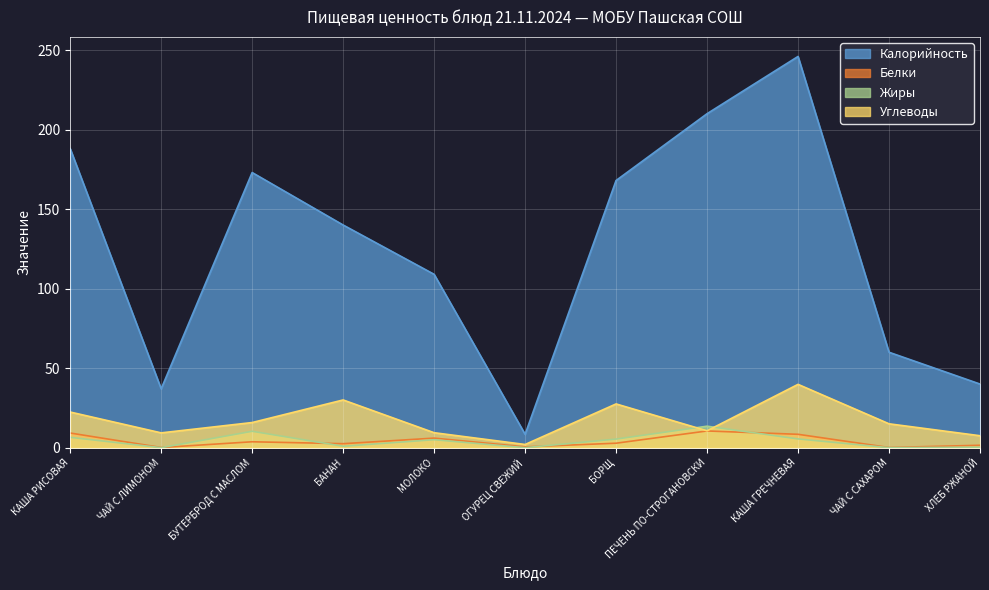

The Белки series shows 1.5 at ХЛЕБ РЖАНОЙ. True or false?

True